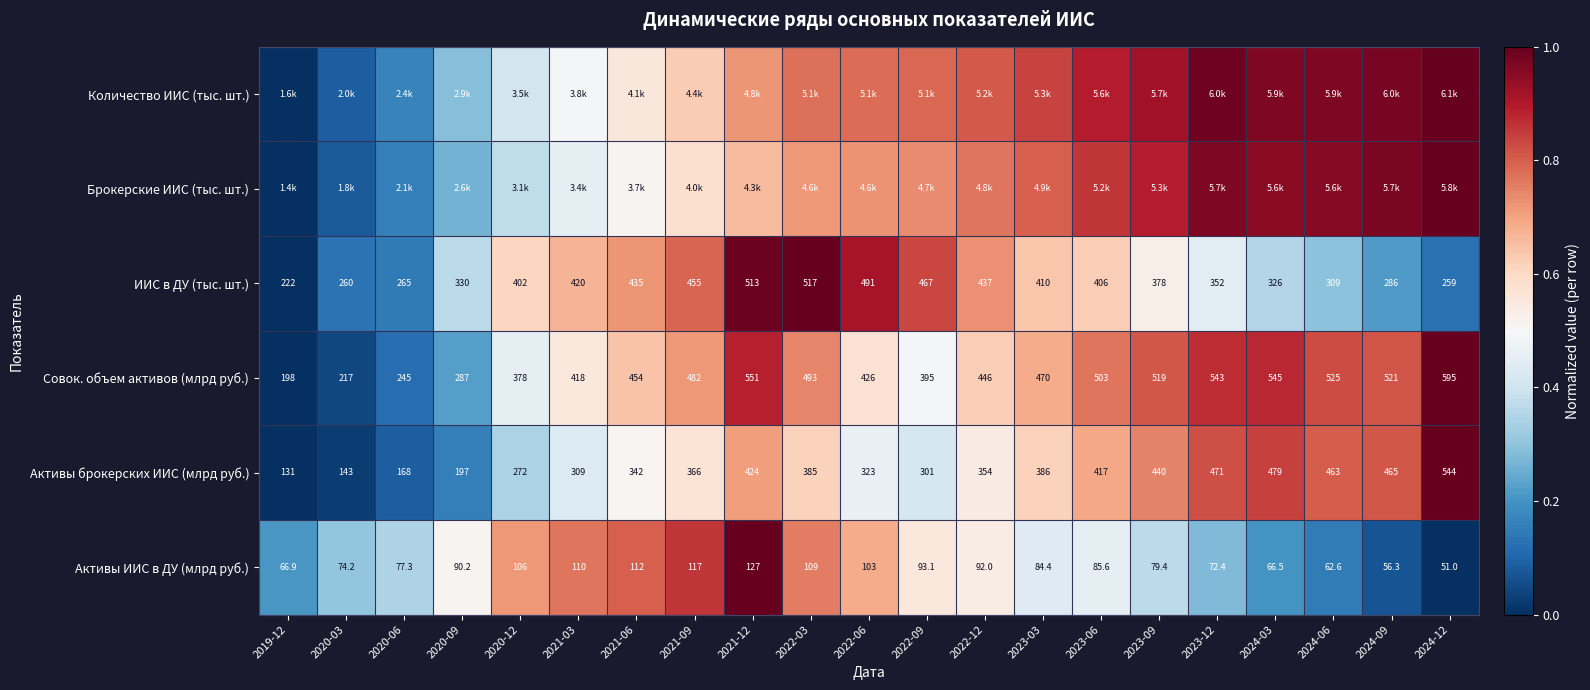

Is it true that Активы ИИС в ДУ (млрд руб.) equals 0.3 at 2020-03?

True